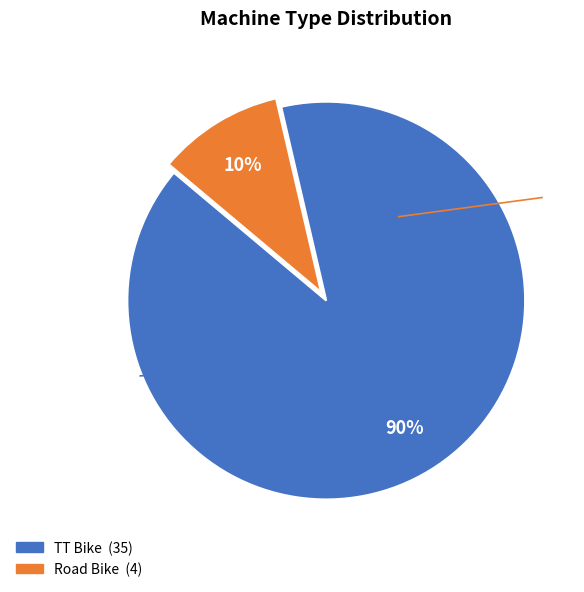

Which has a higher value, TT Bike or Road Bike?

TT Bike